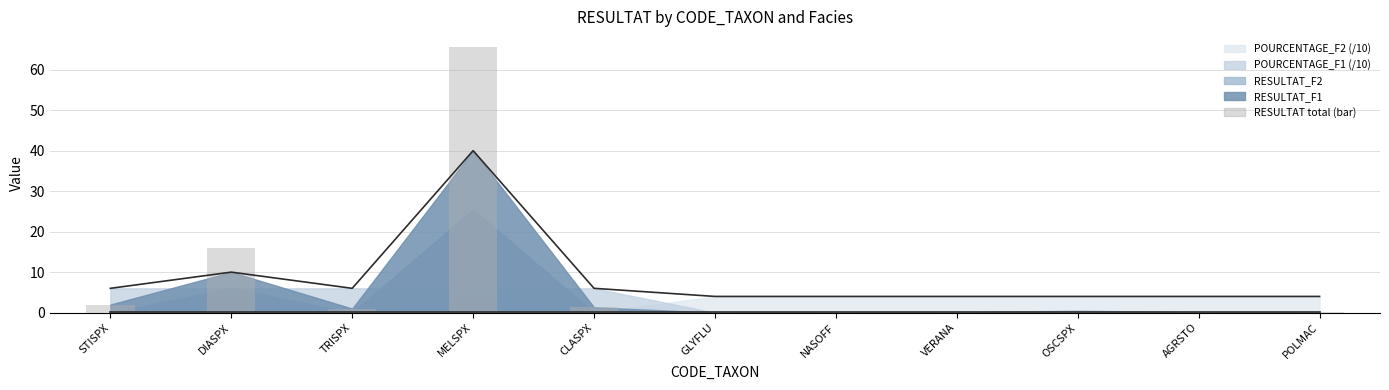

What is the difference between the maximum and minimum values?

65.5